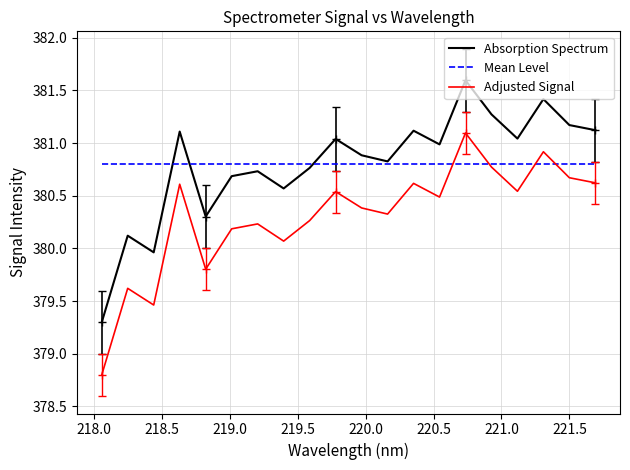

True or false: Adjusted Signal and Absorption Spectrum cross at least once.

False